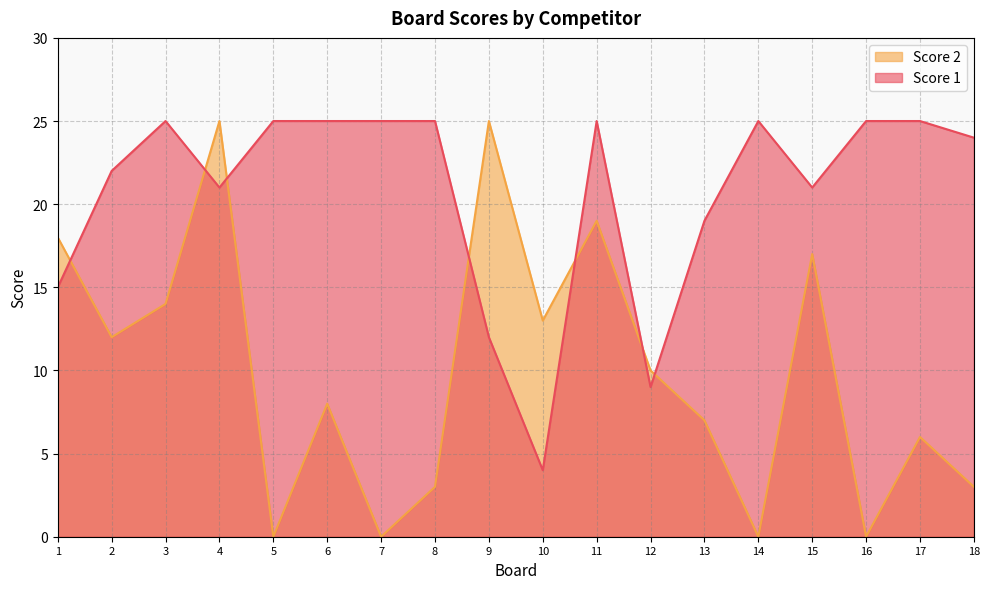

What are all the series names shown in the legend?

Score 2, Score 1